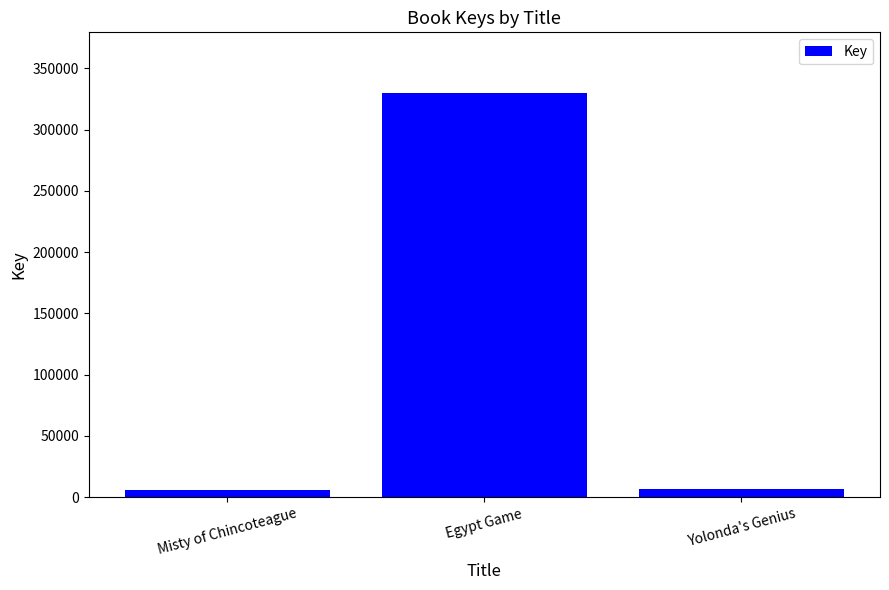

The chart shows a value of 577725 at Egypt Game. True or false?

False